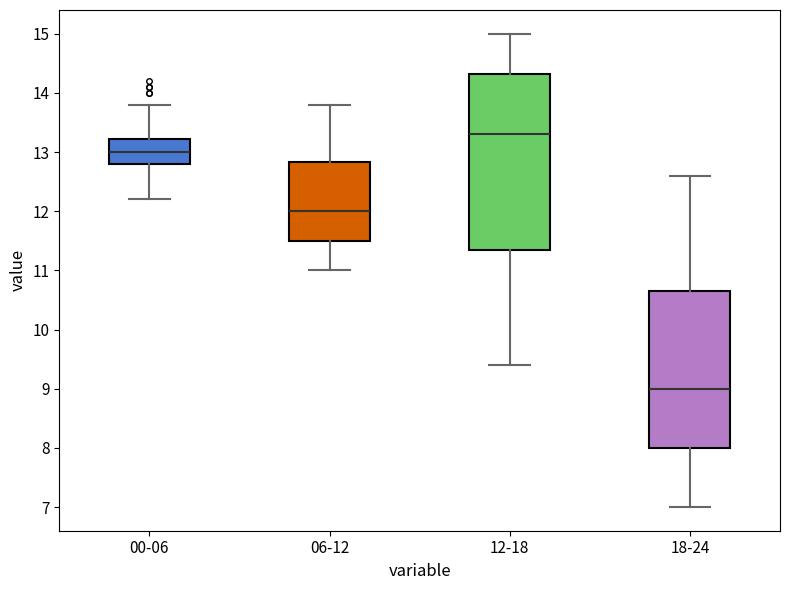

Reading left to right, transcribe this box plot: for each box, give where its median line is, the range the box spans, and where its two whiskers end, as read against the y-axis. The values are not printed on the chart, so give them approximately, as read against the axis.

00-06: median 13.0, box 12.8 to 13.2, whiskers 12.2 to 13.8
06-12: median 12.0, box 11.5 to 12.8, whiskers 11.0 to 13.8
12-18: median 13.3, box 11.4 to 14.3, whiskers 9.4 to 15.0
18-24: median 9.0, box 8.0 to 10.7, whiskers 7.0 to 12.6